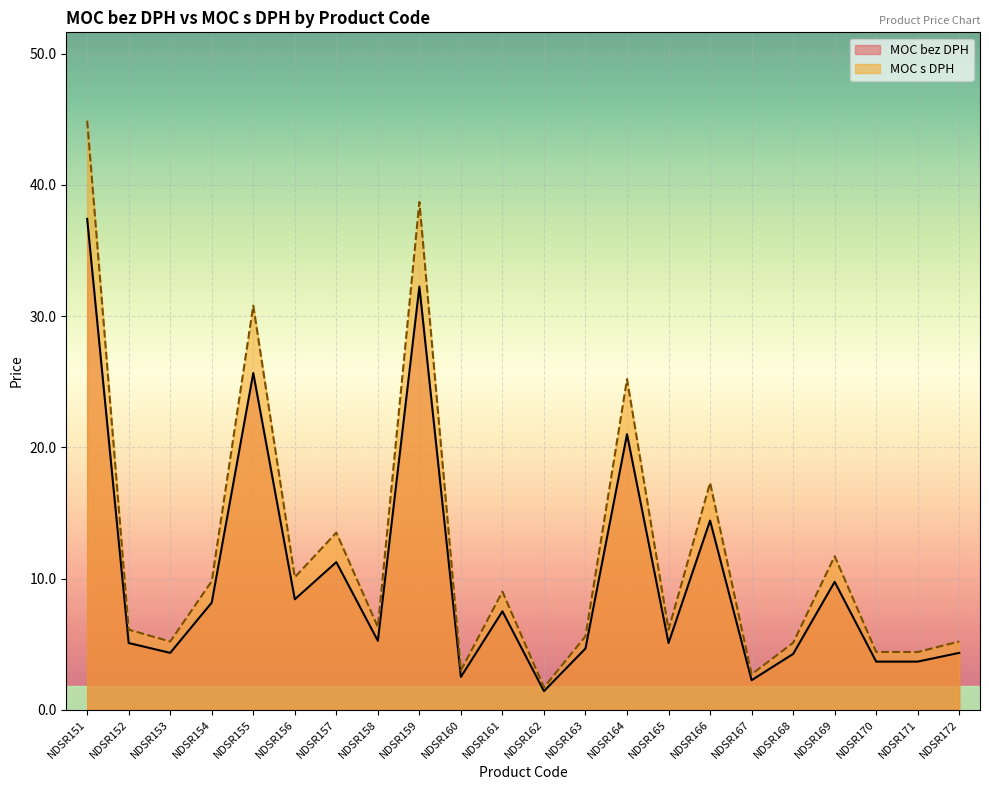

What is the maximum value shown in the chart?

44.9